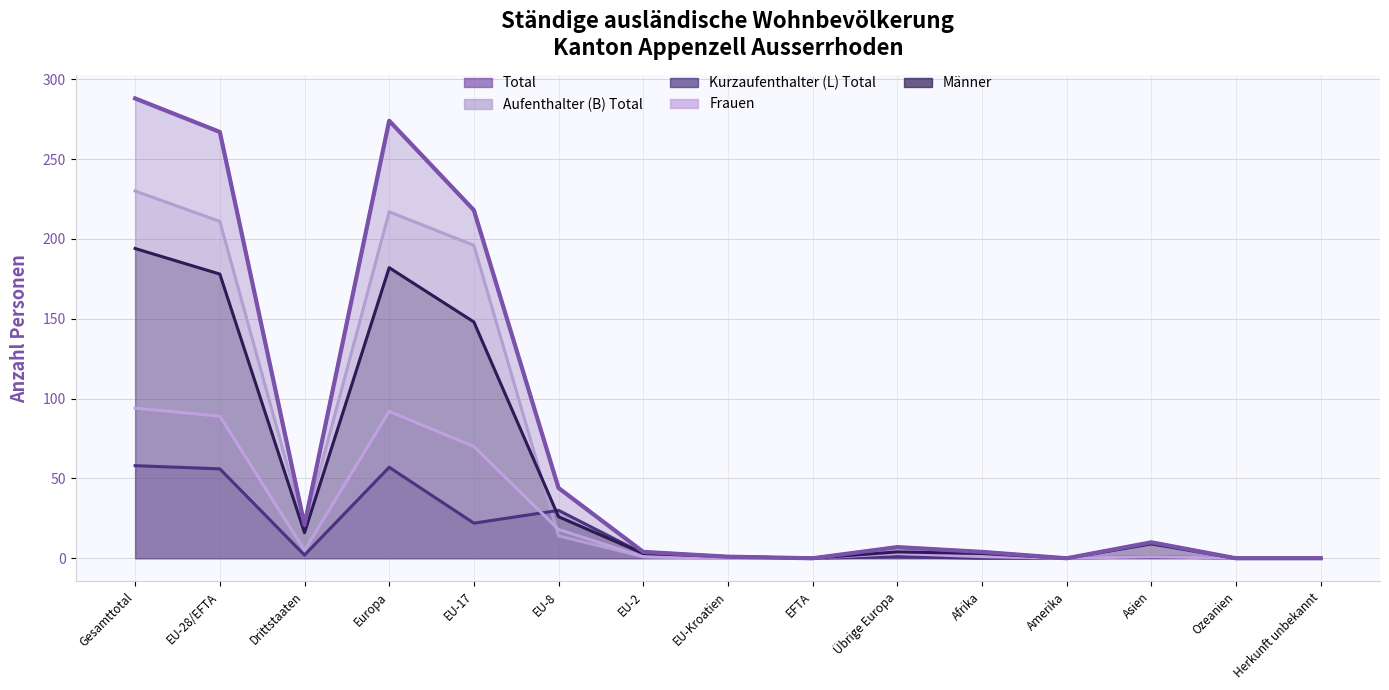

Does the chart have visible grid lines?

Yes